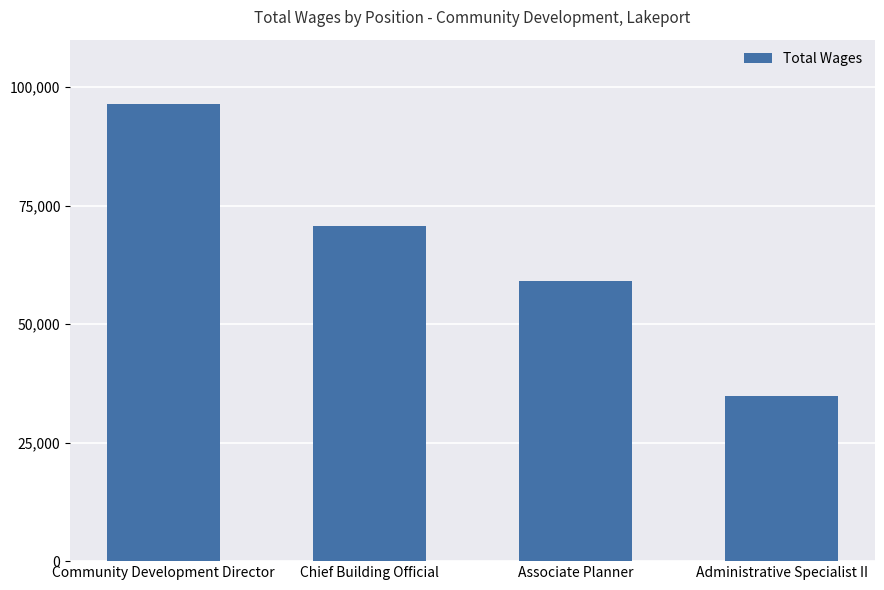

Read the value at Associate Planner, to the nearest 10.

59050